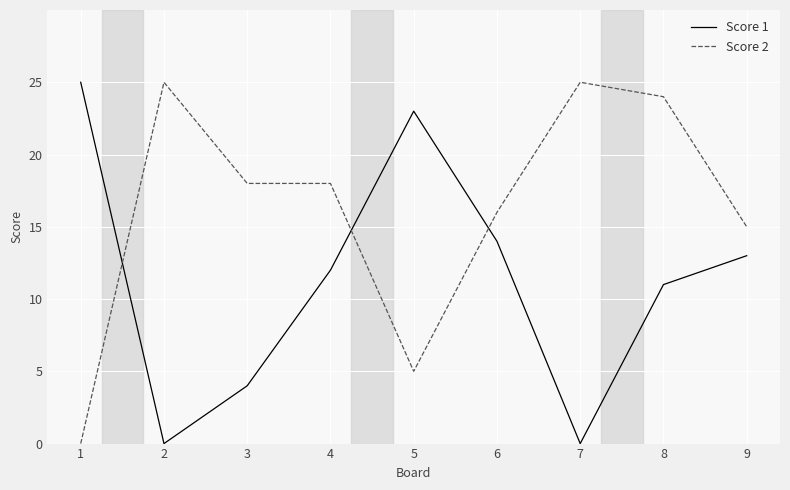

Where does the Score 1 series first go above 12?

1